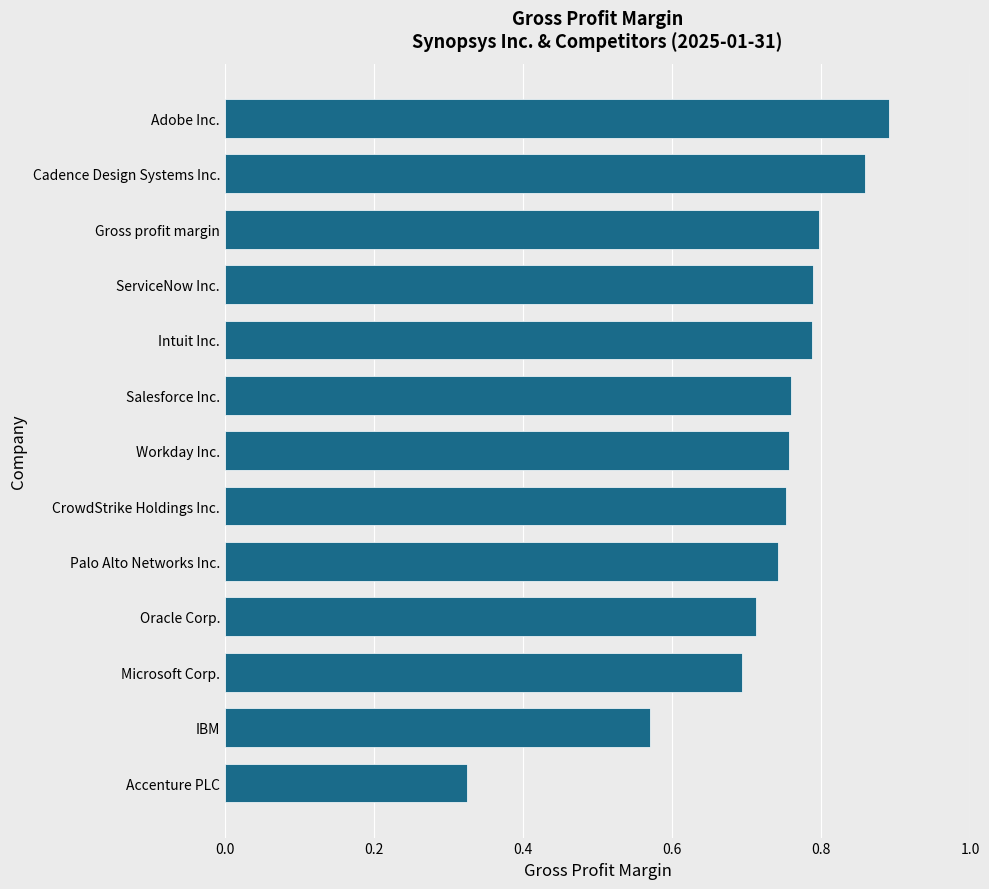

What is the change in value from Microsoft Corp. to ServiceNow Inc.?

+0.1